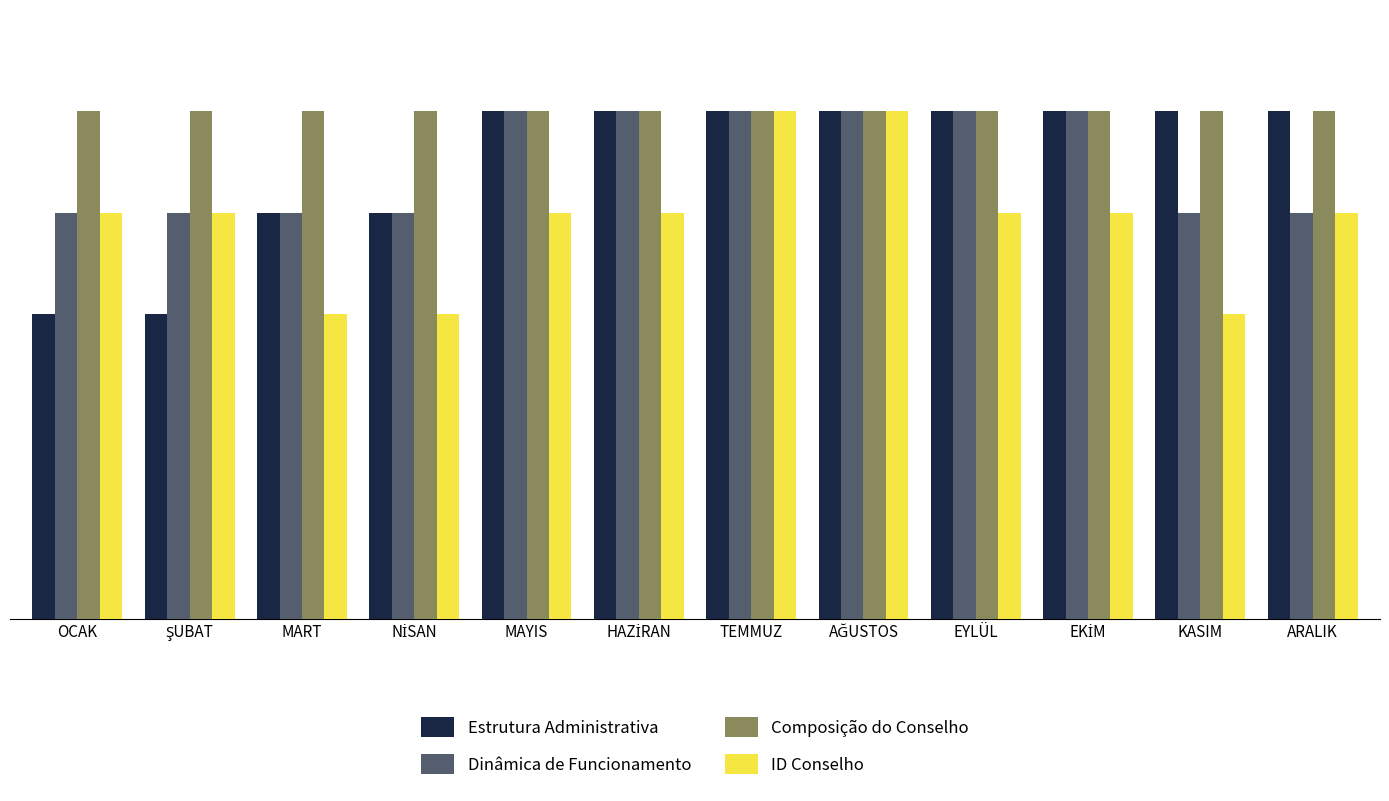

Which series has the largest total across all categories?

Composição do Conselho